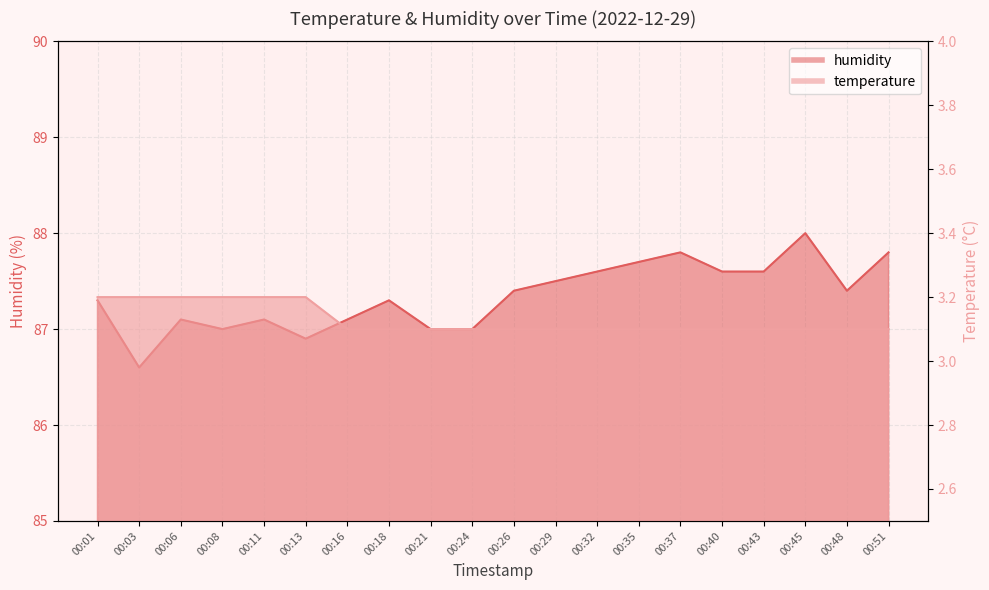

Rank the series by their average value, from highest to lowest.

humidity, temperature